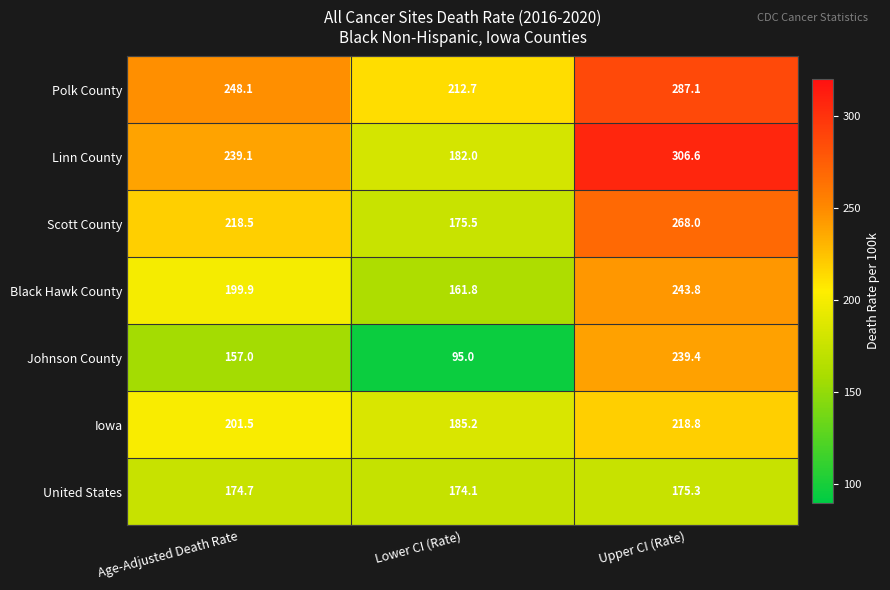

What is the average value of the Scott County series?

220.7